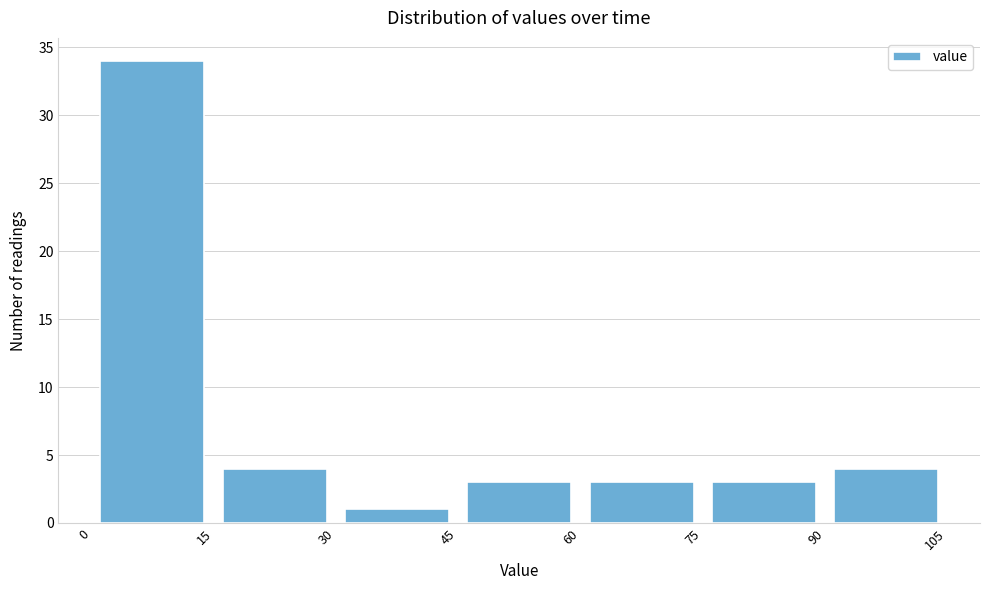

How tall is the bar that spans 0 to 15 on the x-axis? The values are not printed on the chart, so give them approximately, as read against the axis.

34